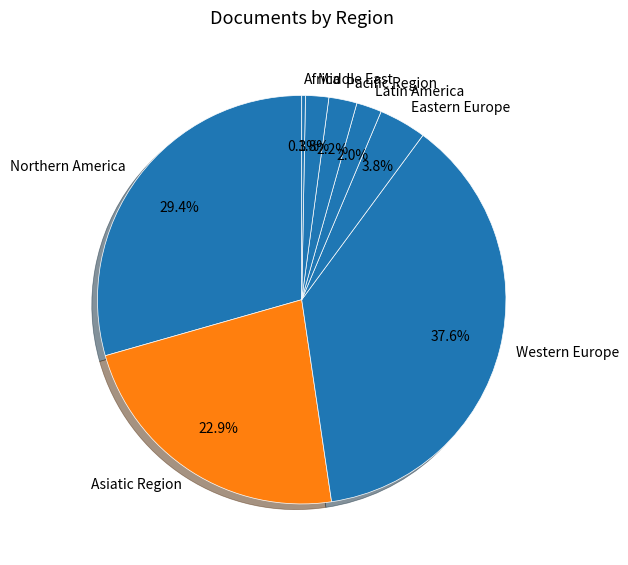

Which has a higher value, Africa or Middle East?

Middle East